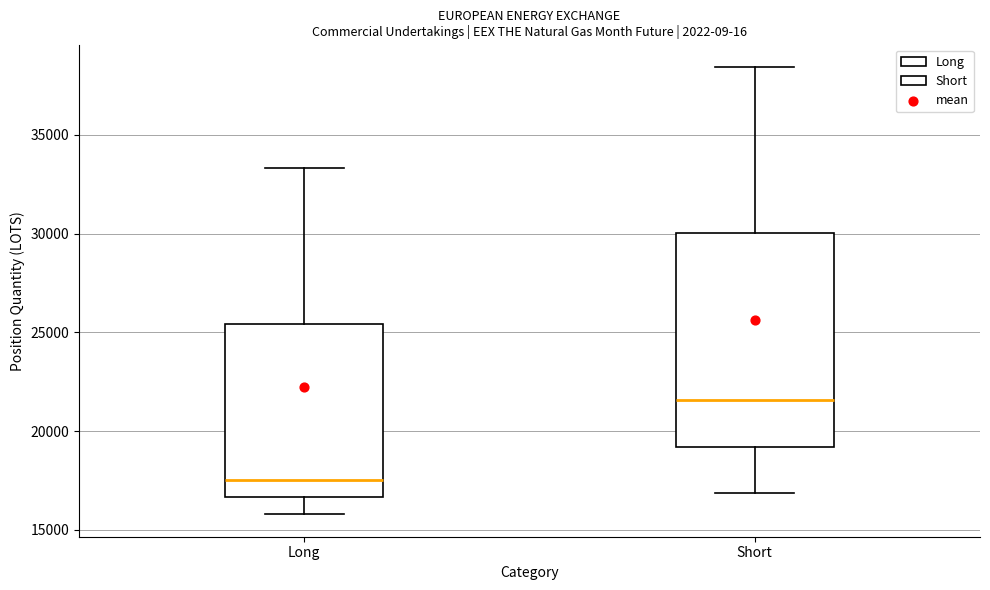

Where does the median line of the box for Long sit on the y-axis? The values are not printed on the chart, so give them approximately, as read against the axis.

17500